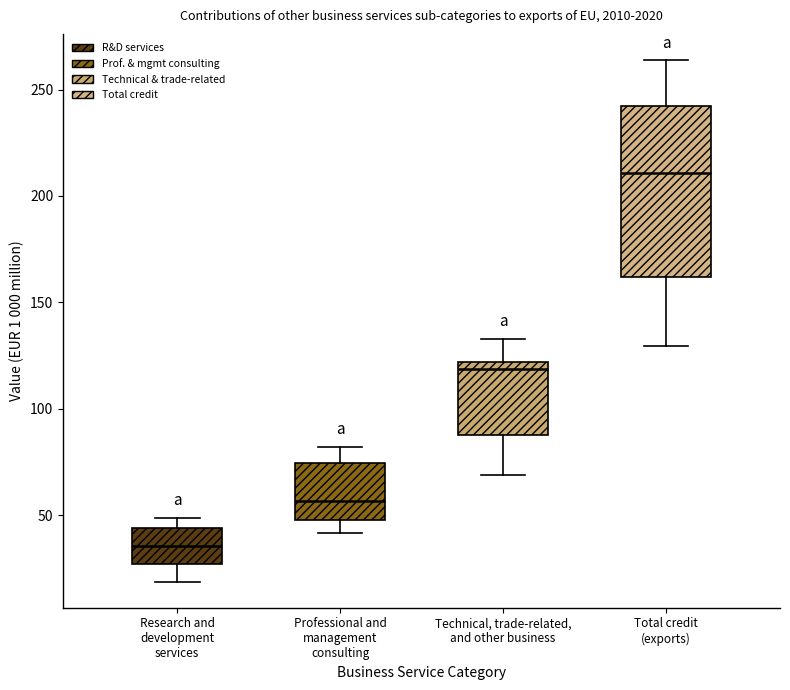

Reading left to right, transcribe this box plot: for each box, give where its median line is, the range the box spans, and where its two whiskers end, as read against the y-axis. The values are not printed on the chart, so give them approximately, as read against the axis.

Research and development services: median 35, box 25 to 45, whiskers 20 to 50
Professional and management consulting: median 55, box 50 to 75, whiskers 40 to 80
Technical, trade-related, and other business: median 120 (just below the box's upper edge), box 90 to 120, whiskers 70 to 135
Total credit (exports): median 210, box 160 to 240, whiskers 130 to 265